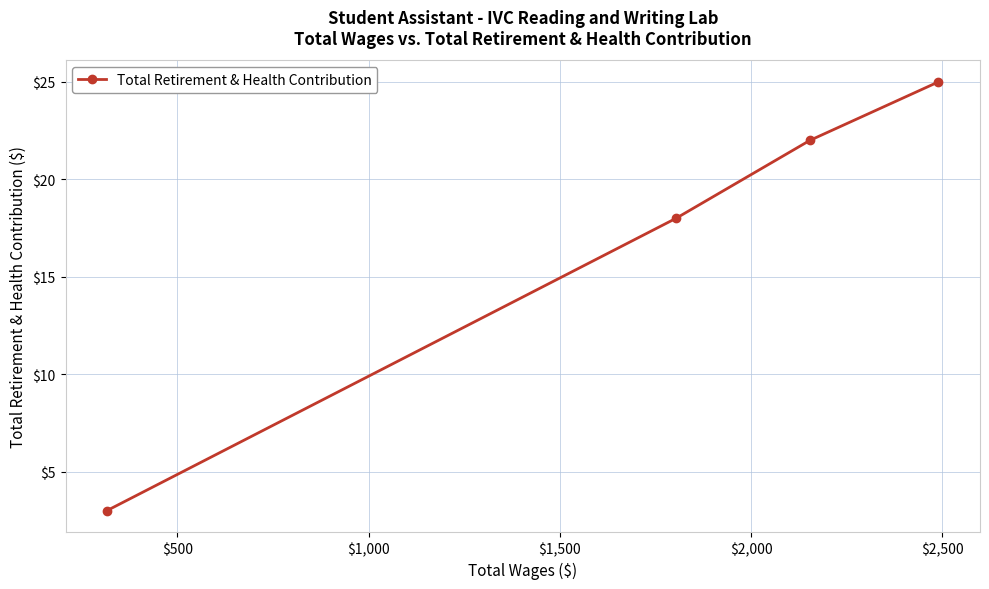

True or false: the data has more than 2 interior local peaks.

False